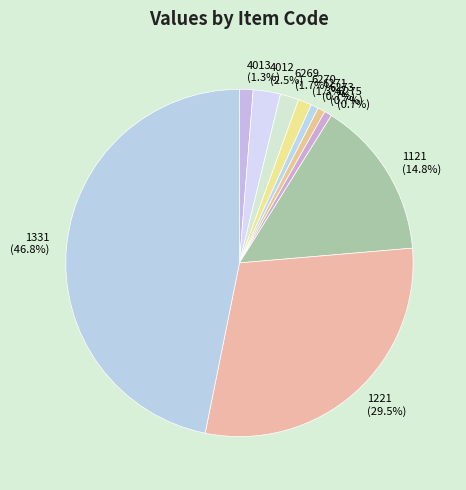

Approximately how many times larger is the value at 6270 compared to 4012?

0.5